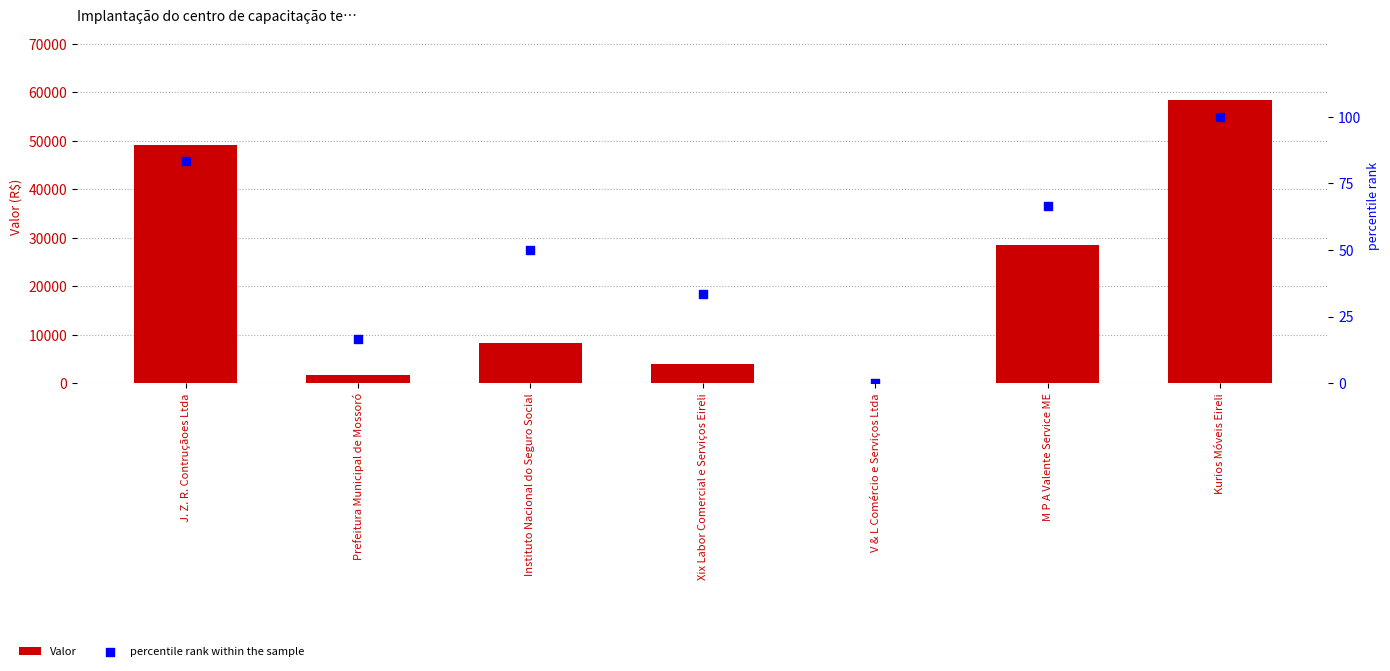

Which series reaches the minimum Y coordinate?

percentile rank within the sample